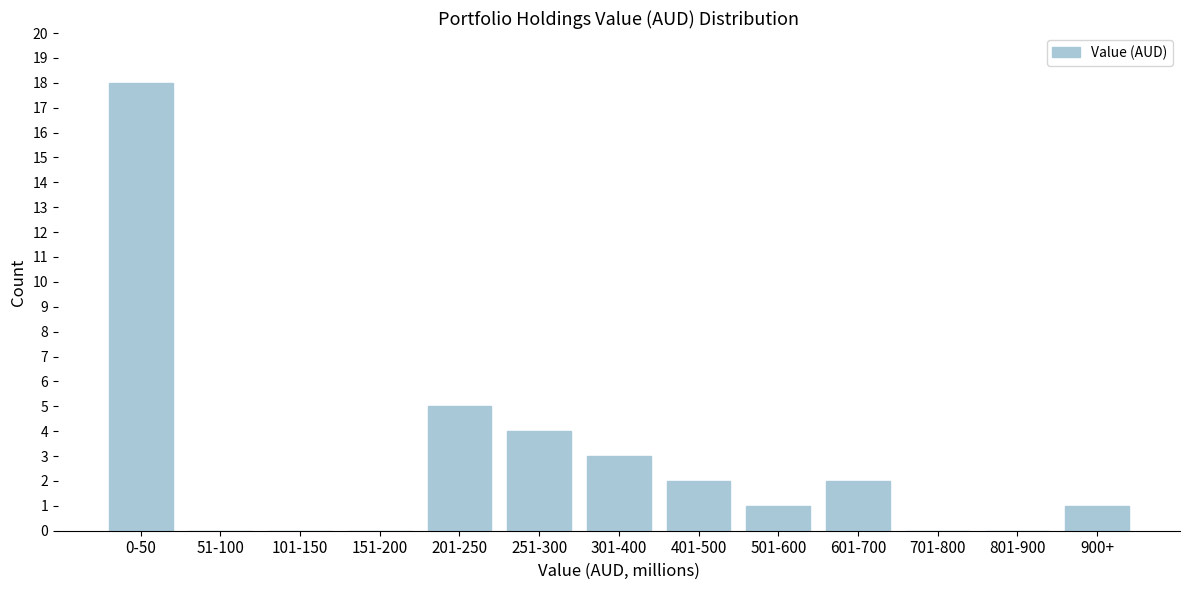

Reading left to right, extract all data points from this chart.

0-50=18	51-100=0	101-150=0	151-200=0	201-250=5	251-300=4	301-400=3	401-500=2	501-600=1	601-700=2	701-800=0	801-900=0	900+=1